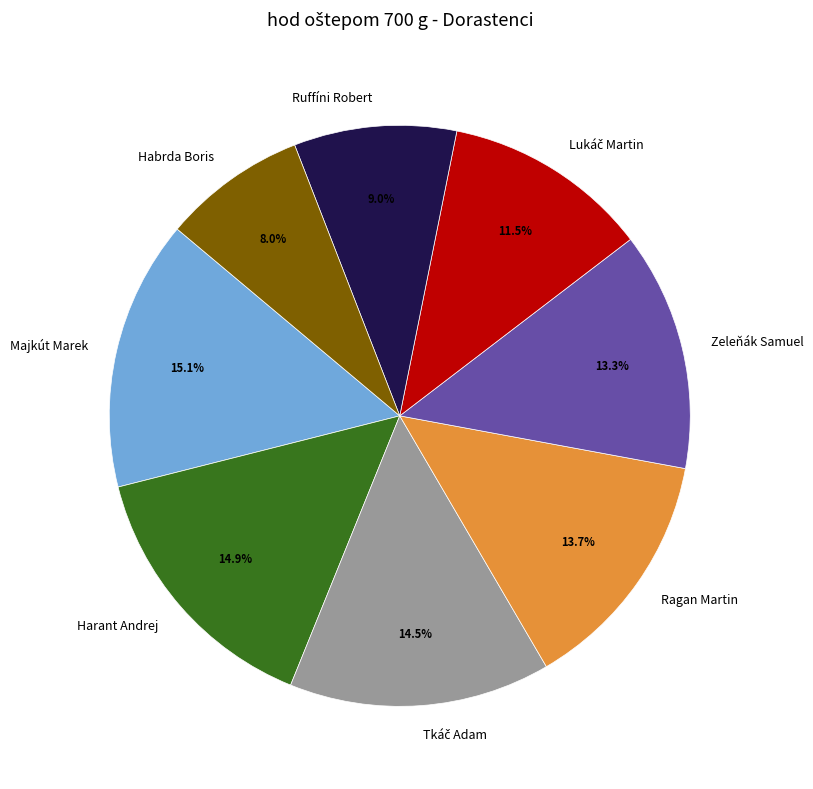

Between Ruffíni Robert and Majkút Marek, which is larger?

Majkút Marek